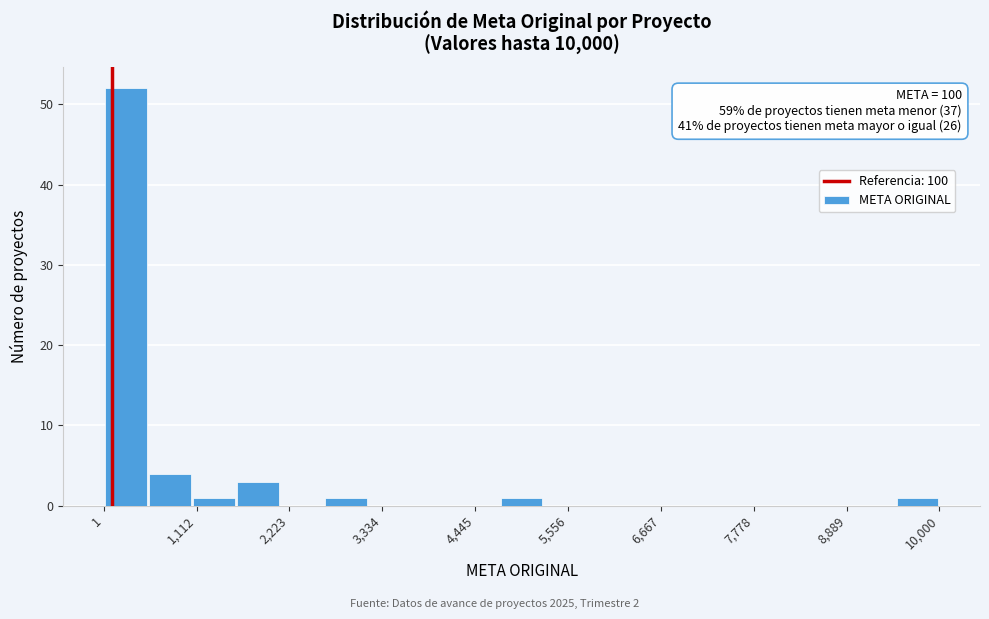

Read against the x-axis, roughly where is the centre of the tallest bar?

200